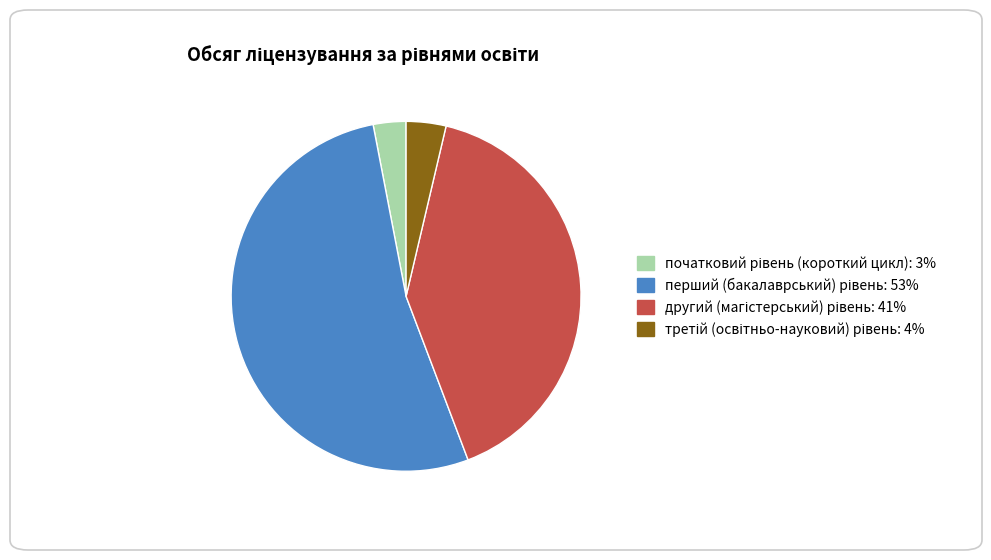

What is the largest slice in the pie chart?

перший (бакалаврський) рівень